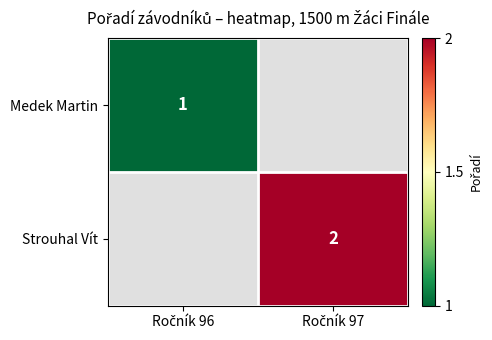

At how many categories does at least one series exceed 1?

1